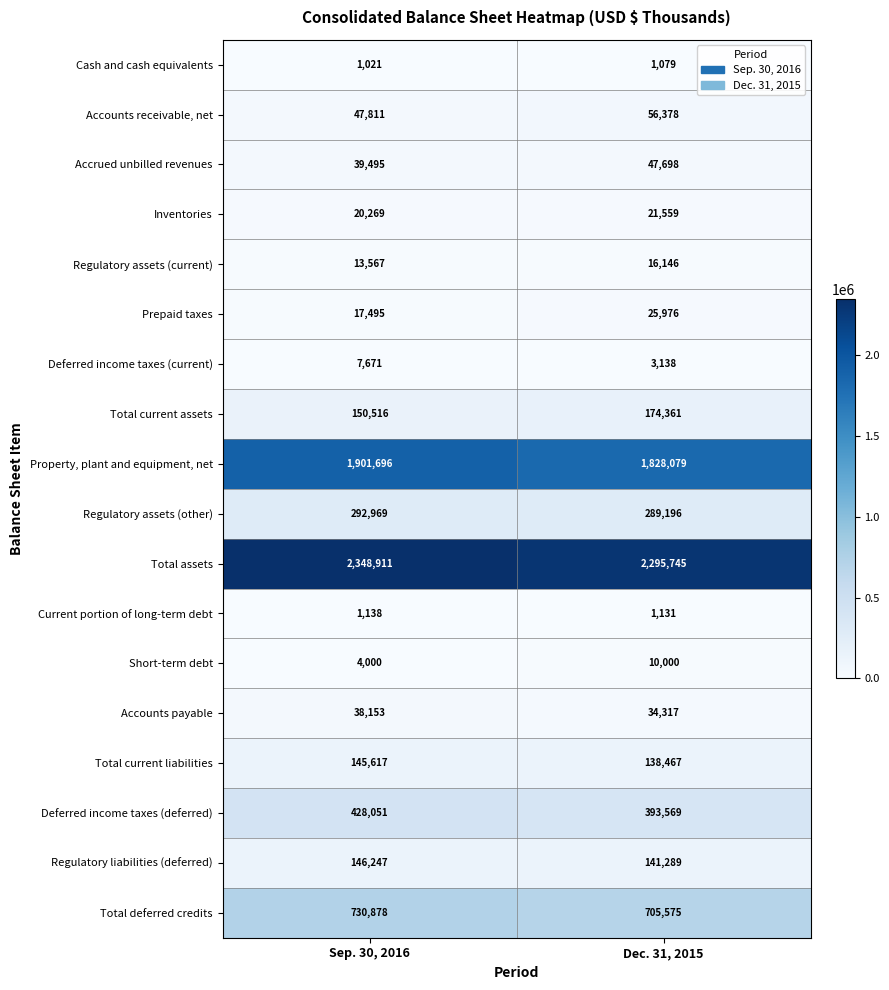

Between Sep. 30, 2016 and Dec. 31, 2015, which series saw the biggest shift?

Property, plant and equipment, net